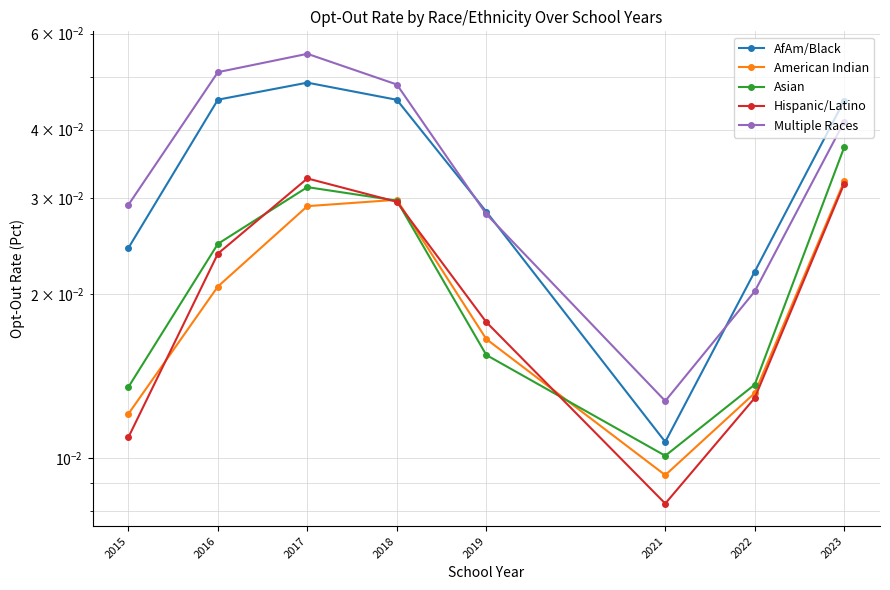

At 2021, list the series in order from largest to smallest.

Multiple Races, AfAm/Black, Asian, American Indian, Hispanic/Latino